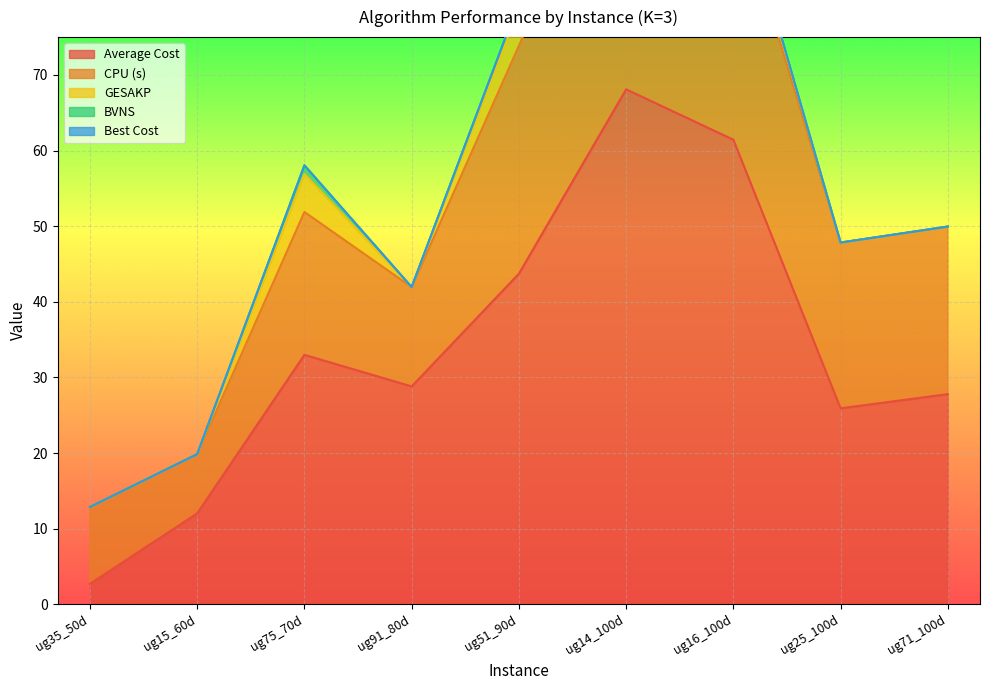

Reading left to right, list all the values displayed in this chart.

Average Cost: ug35_50d=2.7	ug15_60d=12.0	ug75_70d=33.0	ug91_80d=28.8	ug51_90d=43.7	ug14_100d=68.1	ug16_100d=61.4	ug25_100d=25.9	ug71_100d=27.8
CPU (s): ug35_50d=10.2	ug15_60d=7.8	ug75_70d=18.9	ug91_80d=13.1	ug51_90d=30.1	ug14_100d=38.2	ug16_100d=33.3	ug25_100d=21.9	ug71_100d=22.2
GESAKP: ug35_50d=0.0	ug15_60d=0.0	ug75_70d=5.0	ug91_80d=0.0	ug51_90d=5.0	ug14_100d=11.0	ug16_100d=2.0	ug25_100d=0.0	ug71_100d=0.0
BVNS: ug35_50d=0.0	ug15_60d=0.0	ug75_70d=1.2	ug91_80d=0.0	ug51_90d=0.8	ug14_100d=3.3	ug16_100d=0.3	ug25_100d=0.0	ug71_100d=0.0
Best Cost: ug35_50d=0.0	ug15_60d=0.0	ug75_70d=0.0	ug91_80d=0.0	ug51_90d=0.0	ug14_100d=1.0	ug16_100d=0.0	ug25_100d=0.0	ug71_100d=0.0